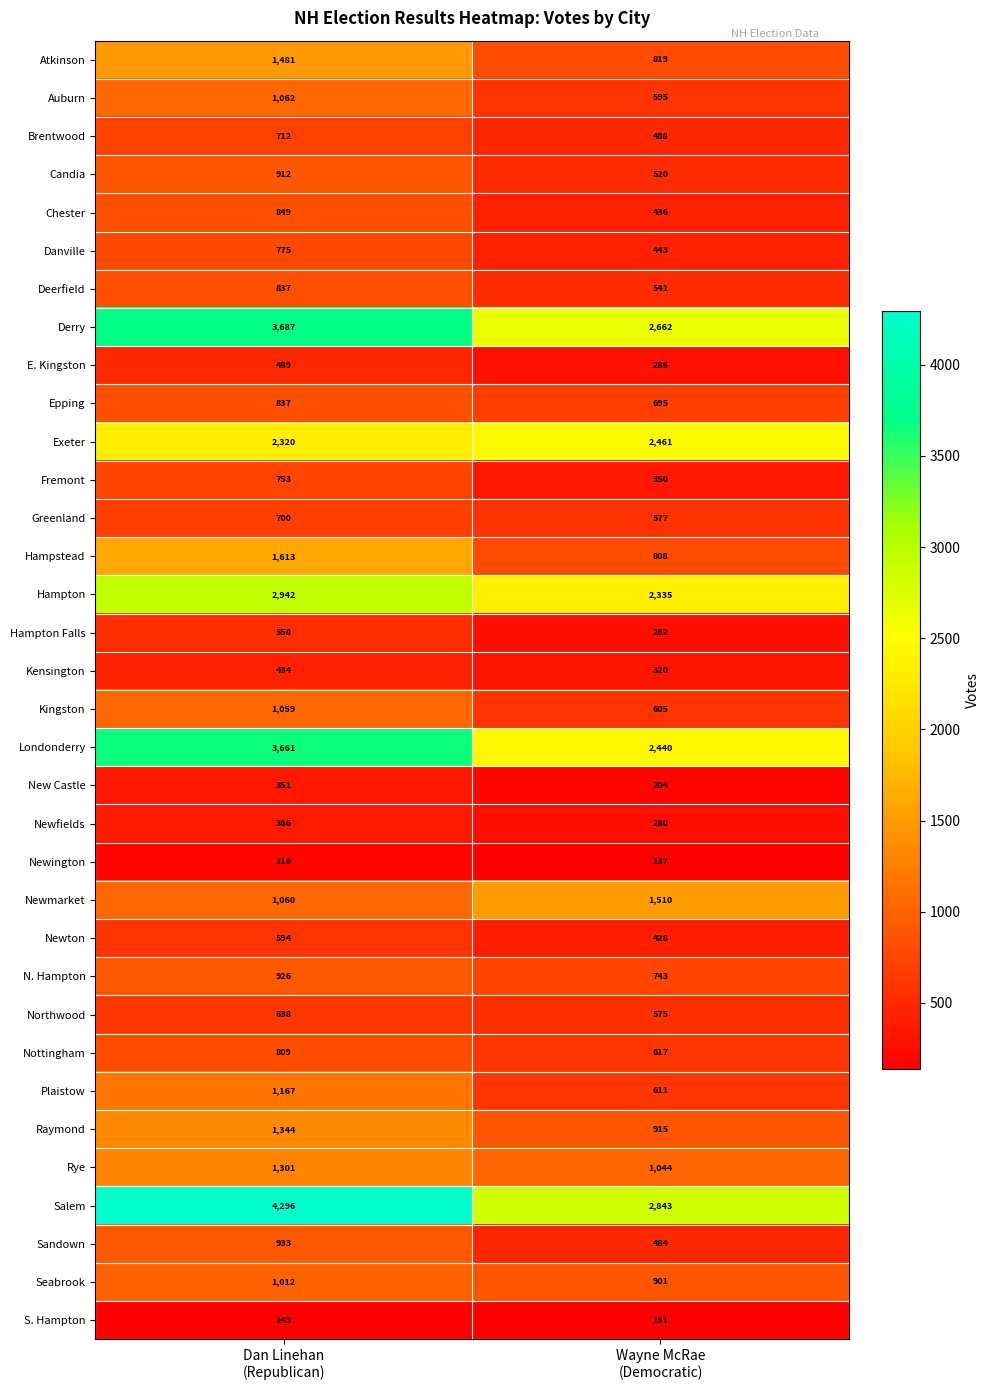

Which series has the widest spread of values?

Salem